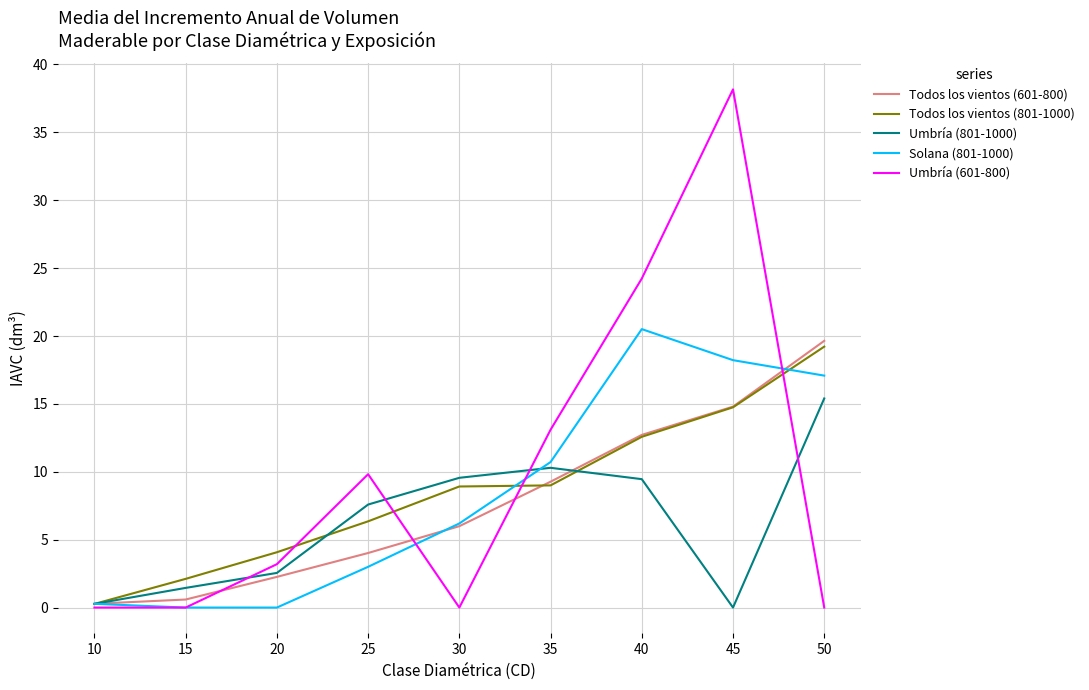

The value of Umbría (801-1000) at 40 is 9.5. True or false?

True